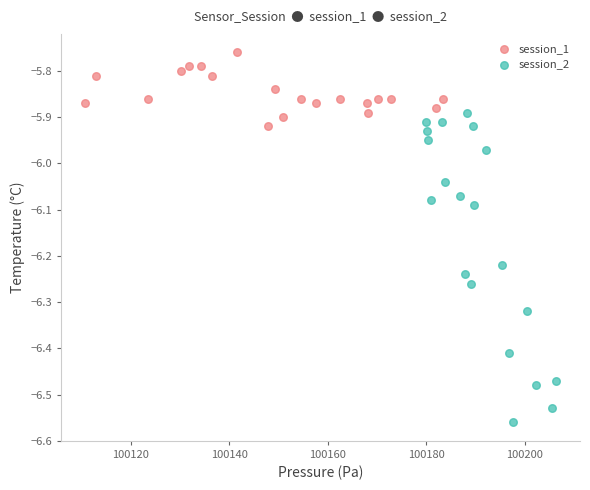

Which series has the largest Y range (max minus min)?

session_2